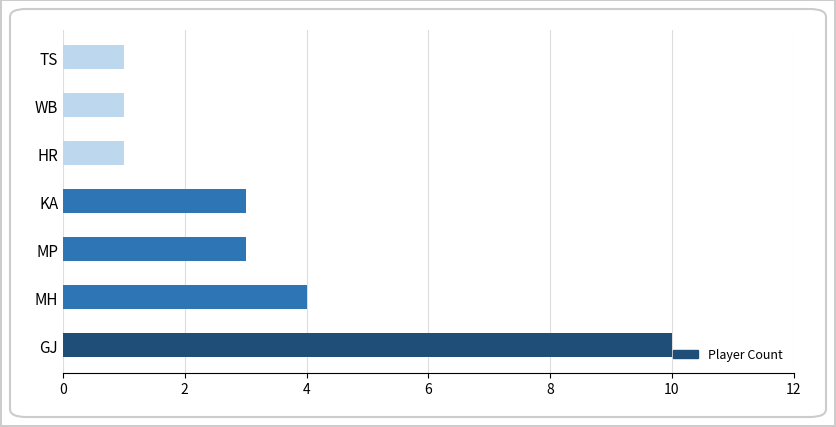

Read the value at MH.

4